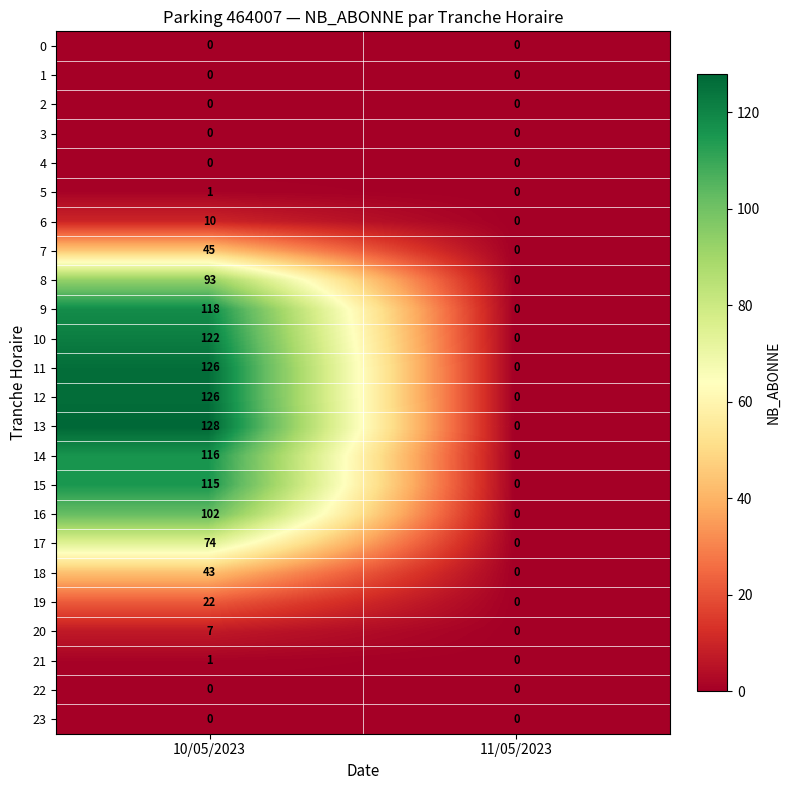

What is the spread (max minus min) of values at 10/05/2023?

128